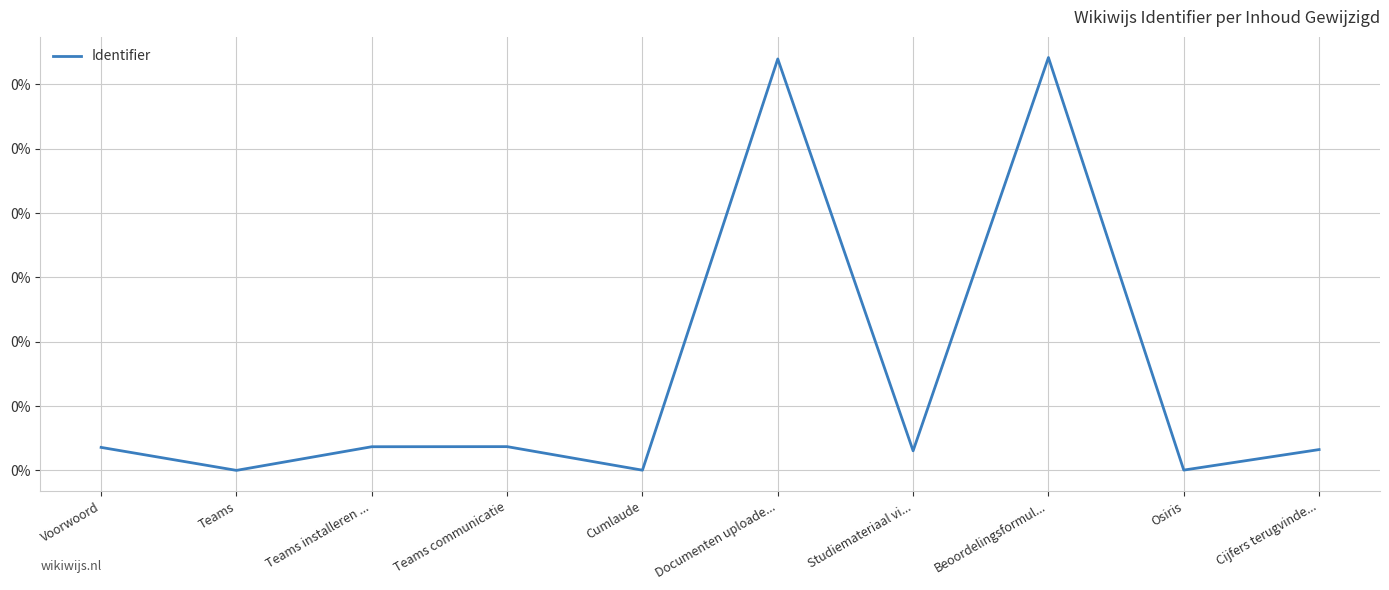

Reading left to right, extract all data points from this chart.

Voorwoord=0.0	Teams=0.0	Teams installeren ...=0.0	Teams communicatie=0.0	Cumlaude=0.0	Documenten uploade...=0.1	Studiemateriaal vi...=0.0	Beoordelingsformul...=0.1	Osiris=0.0	Cijfers terugvinde...=0.0